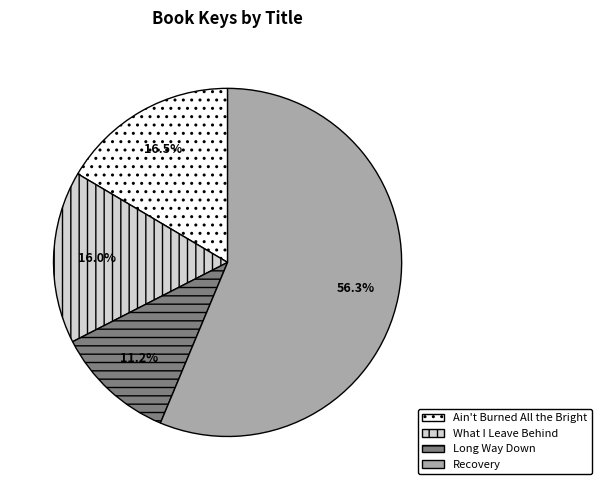

What is the ratio of the value at Recovery to the value at Long Way Down?

5.0